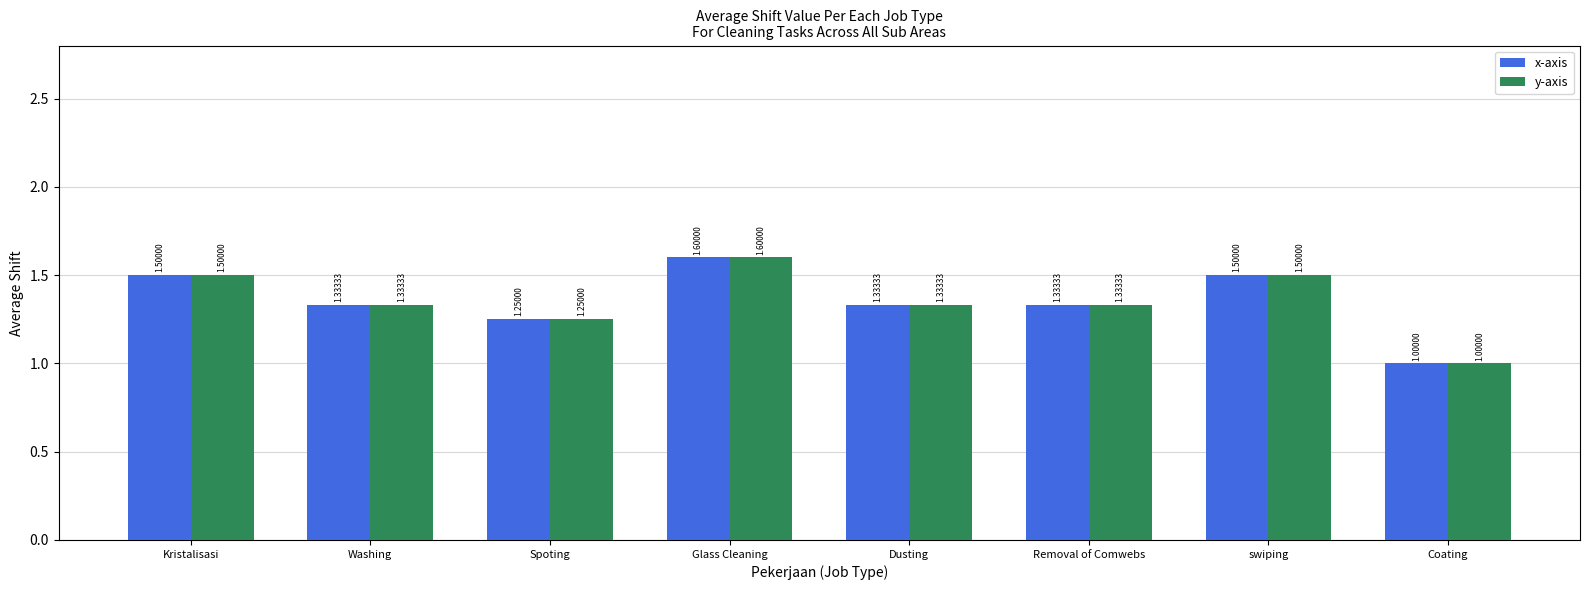

How many values in the x-axis series exceed 1?

7